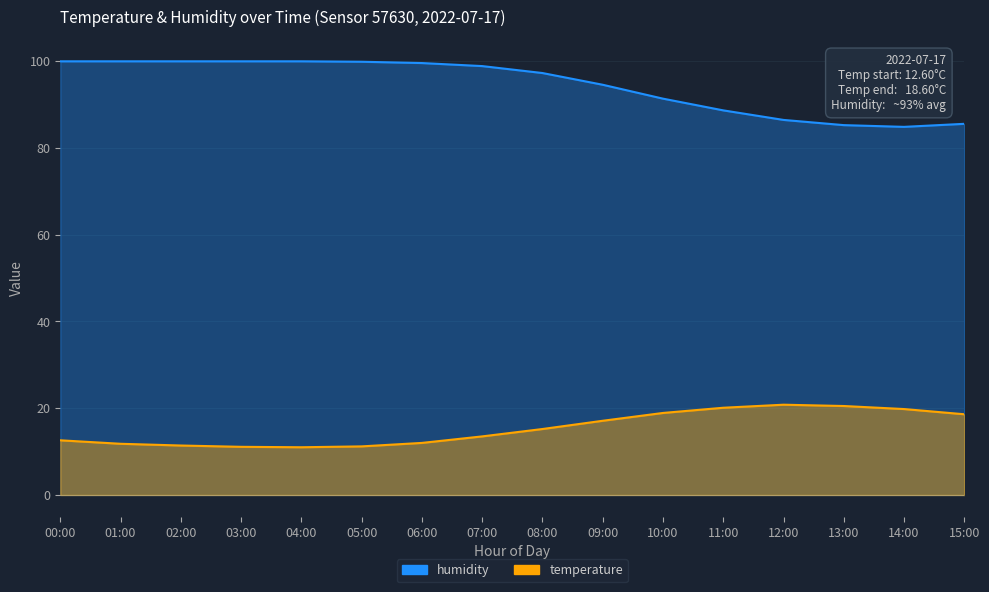

Reading left to right, list all the values displayed in this chart.

temperature: 00:00=12.6	01:00=11.8	02:00=11.4	03:00=11.1	04:00=11.0	05:00=11.2	06:00=12.0	07:00=13.5	08:00=15.2	09:00=17.1	10:00=18.9	11:00=20.1	12:00=20.8	13:00=20.5	14:00=19.8	15:00=18.6
humidity: 00:00=99.9	01:00=99.9	02:00=99.9	03:00=99.9	04:00=99.9	05:00=99.8	06:00=99.5	07:00=98.8	08:00=97.2	09:00=94.5	10:00=91.3	11:00=88.6	12:00=86.4	13:00=85.2	14:00=84.8	15:00=85.5